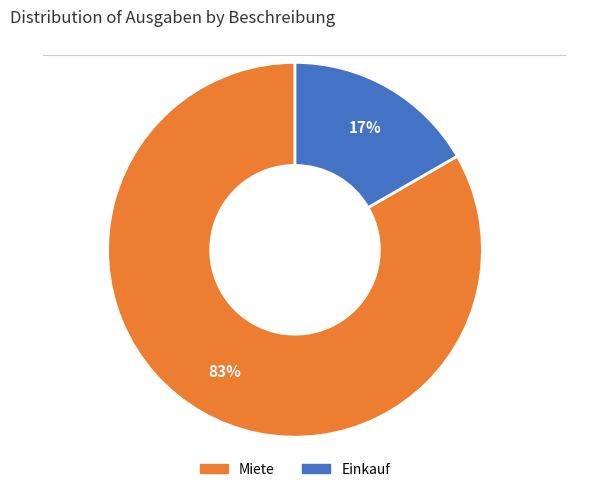

Approximately how many times larger is the value at Einkauf compared to Miete?

0.2